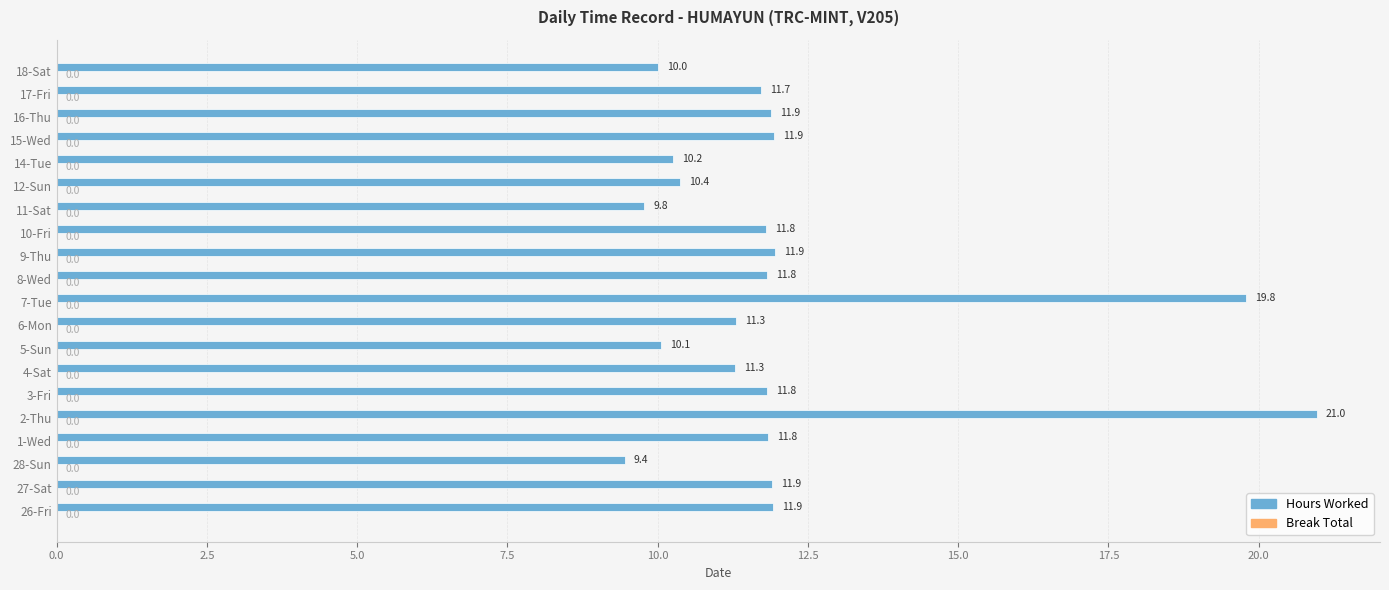

What is the average value?

12.1